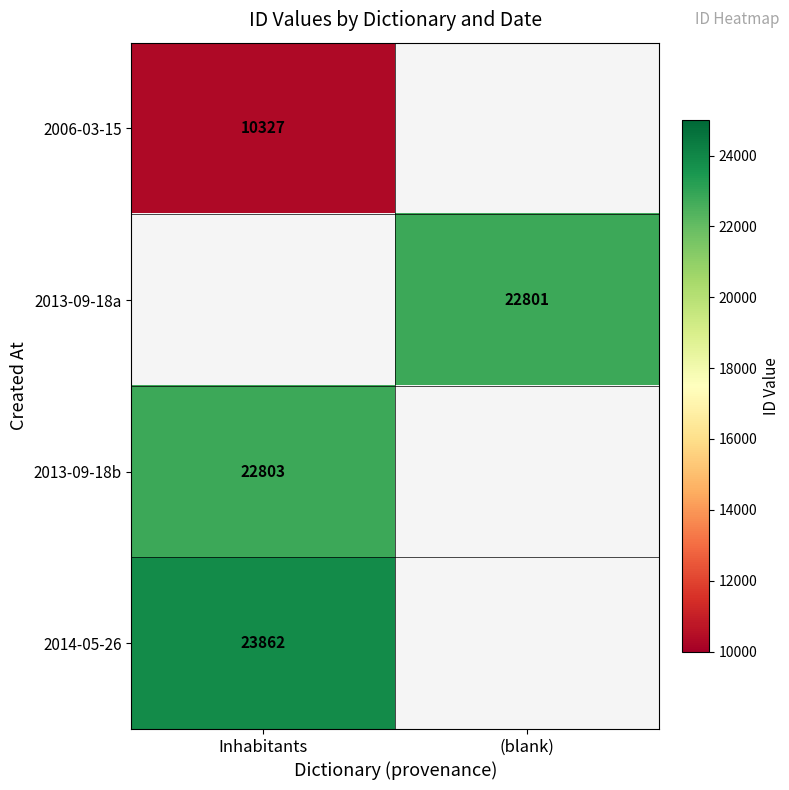

Is the value of 2013-09-18b at Inhabitants greater than the value of 2006-03-15 at Inhabitants?

Yes